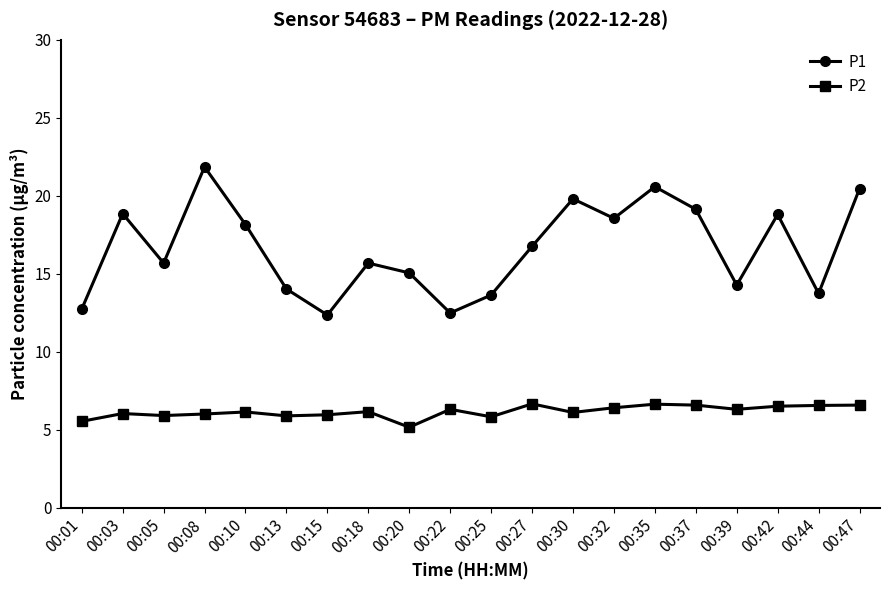

Is it true that P2 equals 9.5 at 00:39?

False